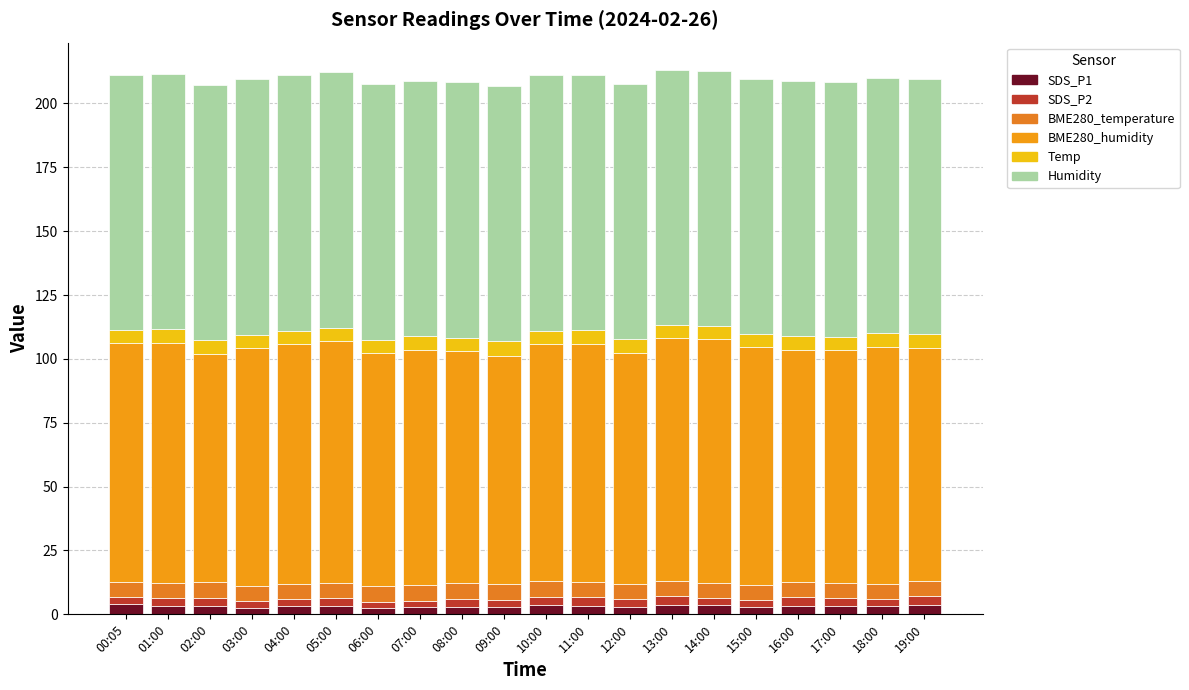

How many series are shown in this chart?

6